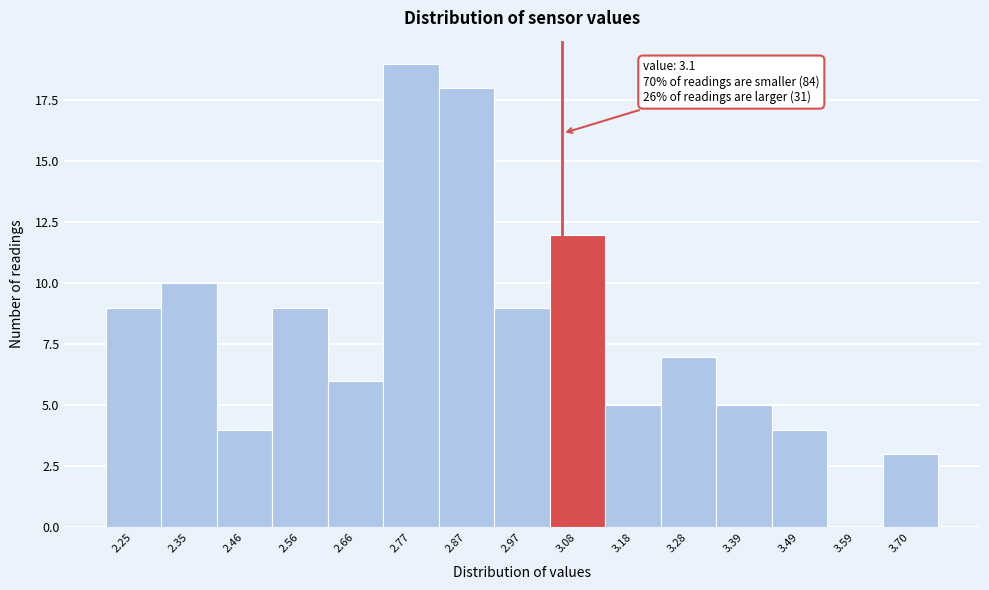

Reading left to right, extract all data points from this chart.

2.25=9	2.35=10	2.46=4	2.56=9	2.66=6	2.77=19	2.87=18	2.97=9	3.08=12	3.18=5	3.28=7	3.39=5	3.49=4	3.59=0	3.70=3